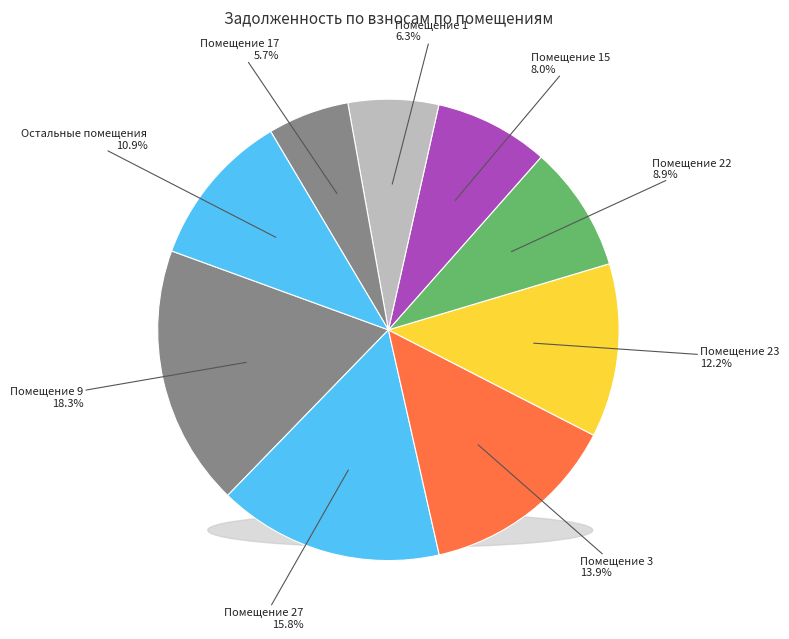

Count the number of slices in the pie.

9